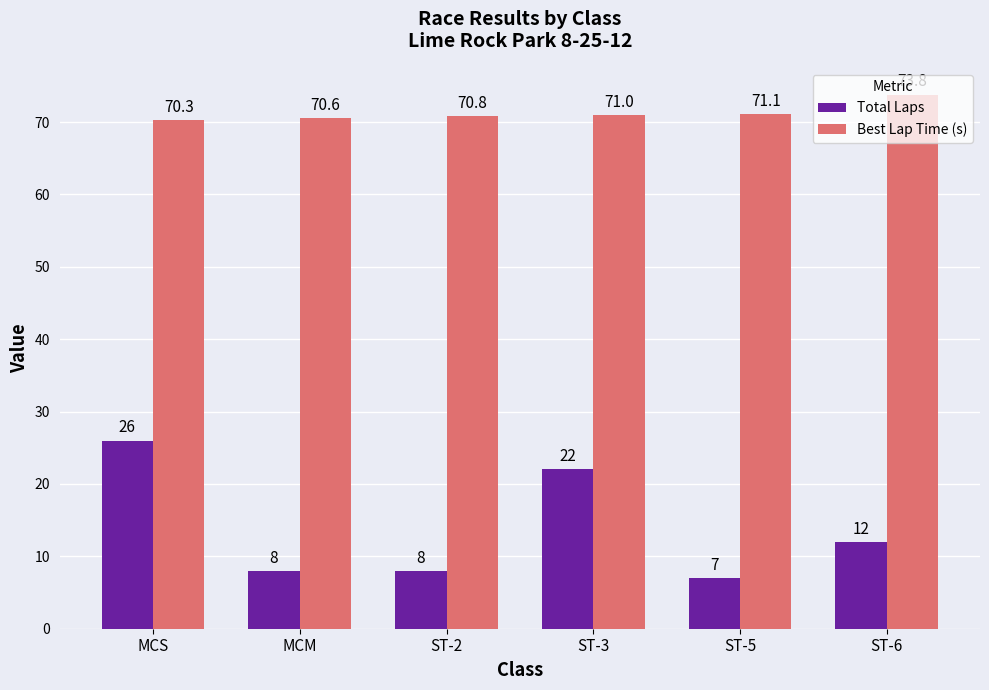

What is the difference between the maximum and minimum values in the Best Lap Time (s) series?

3.5